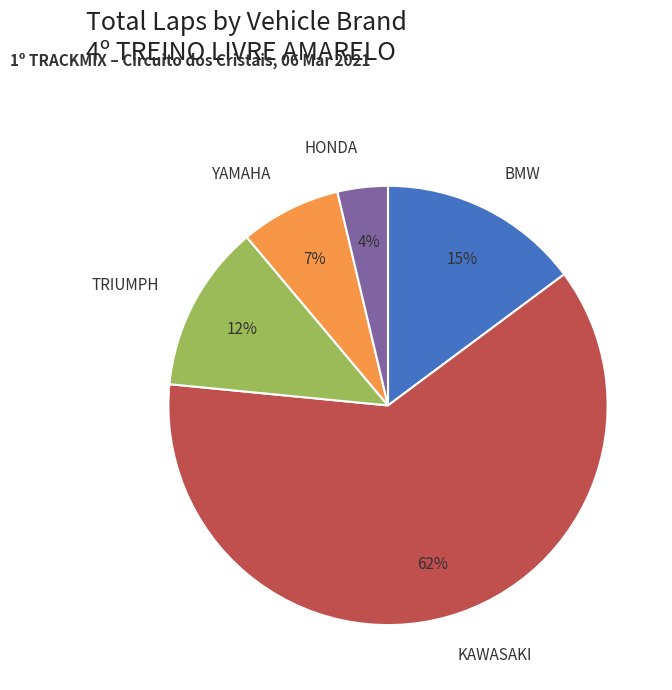

To the nearest percent, what is the combined percentage of KAWASAKI and BMW?

77%